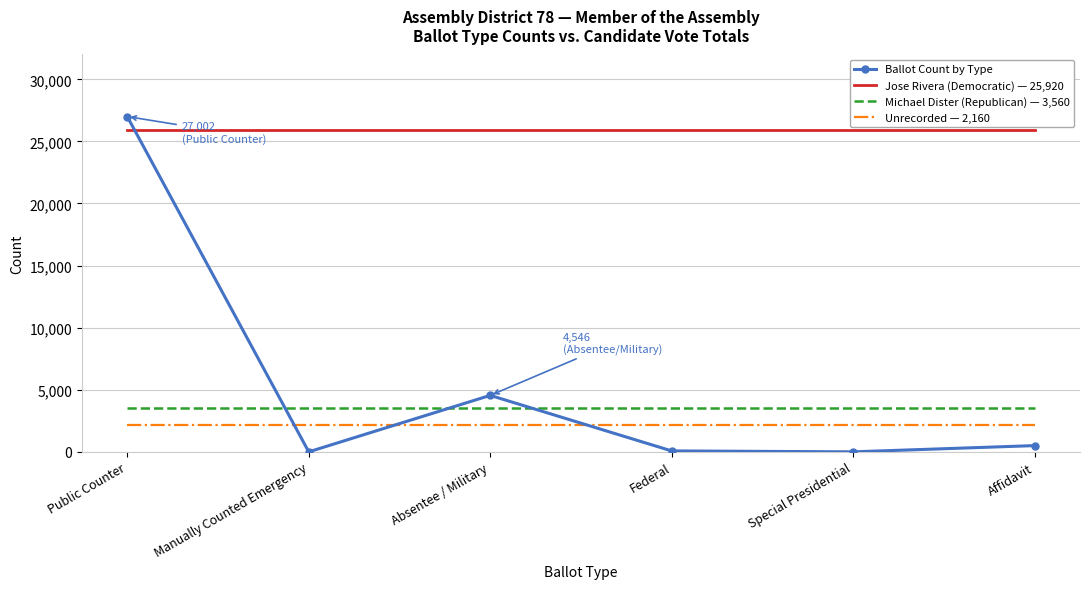

What is the difference between the highest and lowest values at Special Presidential?

25920